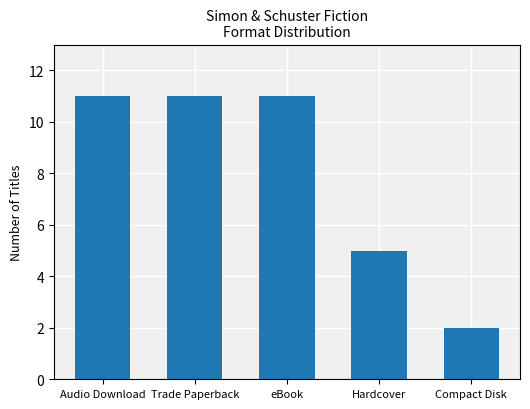

Reading left to right, extract all data points from this chart.

11	11	11	5	2